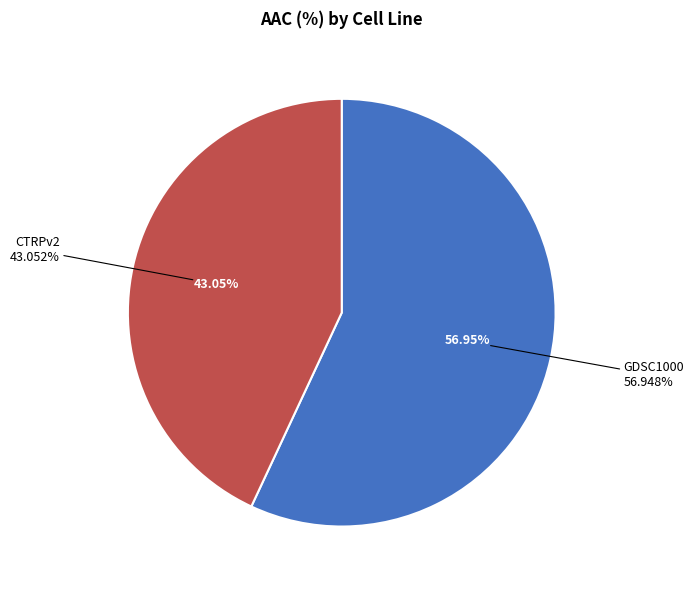

Is GDSC1000 the majority of the pie?

Yes